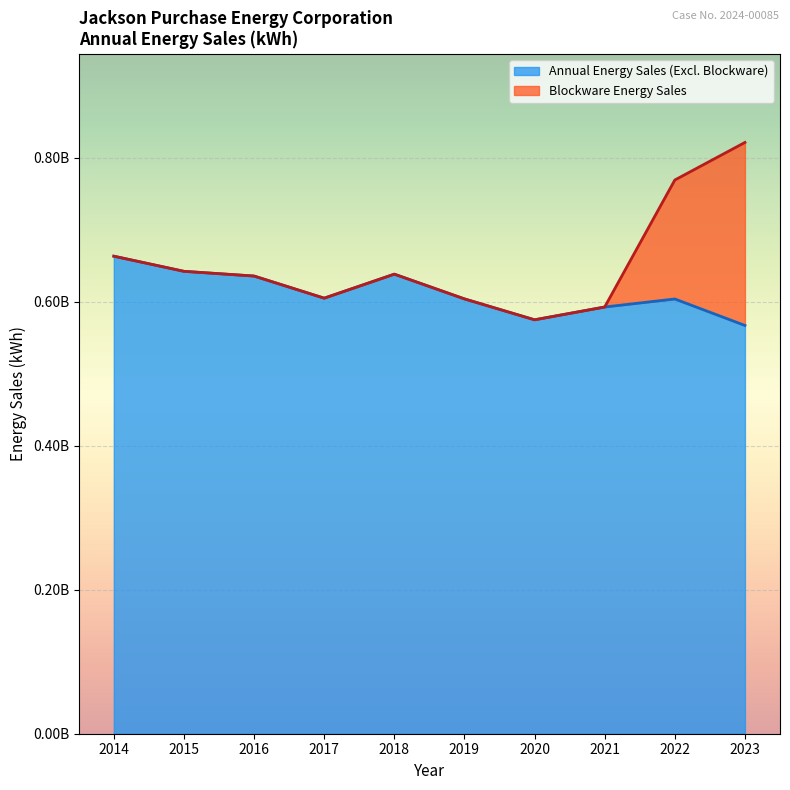

How many values are below 605194563?

5